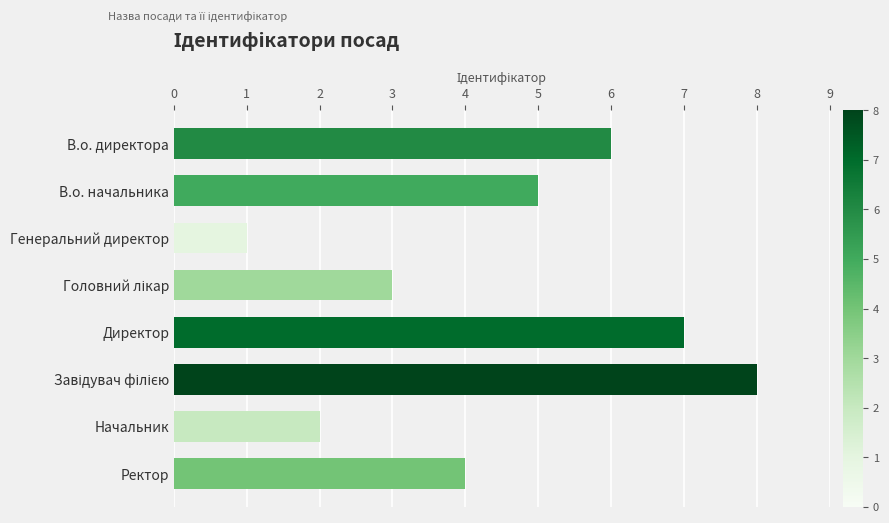

What is the difference between the second highest and minimum values?

6